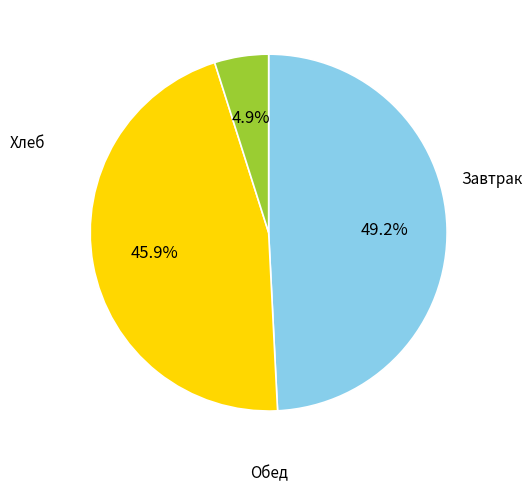

Is there a majority slice in this chart?

No